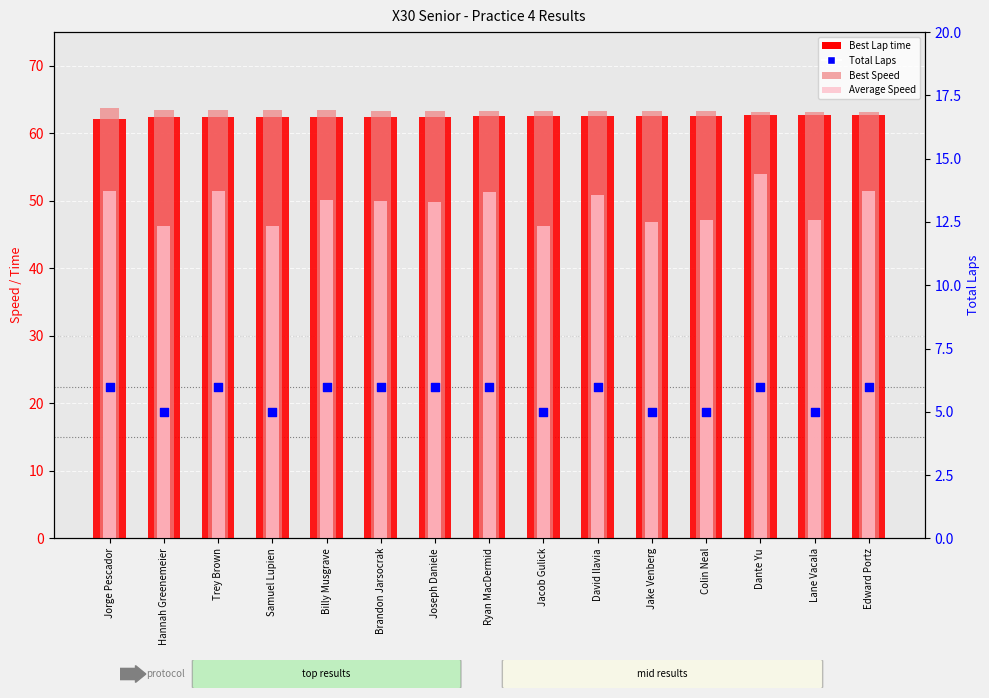

Which series has the widest spread of Y values?

Average Speed